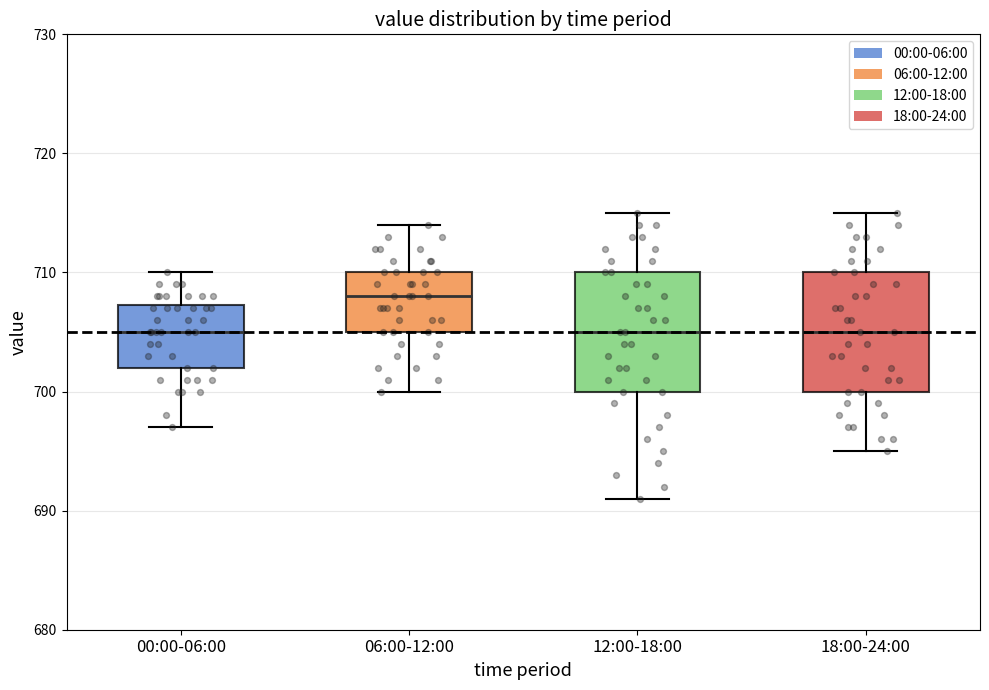

Reading left to right, transcribe this box plot: for each box, give where its median line is, the range the box spans, and where its two whiskers end, as read against the y-axis. The values are not printed on the chart, so give them approximately, as read against the axis.

00:00-06:00: median 705, box 702 to 707, whiskers 697 to 710
06:00-12:00: median 708, box 705 to 710, whiskers 700 to 714
12:00-18:00: median 705, box 700 to 710, whiskers 691 to 715
18:00-24:00: median 705, box 700 to 710, whiskers 695 to 715